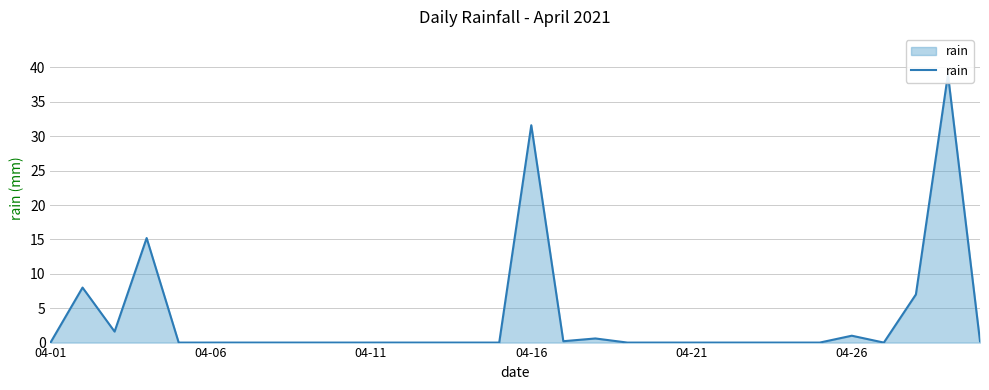

True or false: there are more than 0 points higher than both neighbors.

True